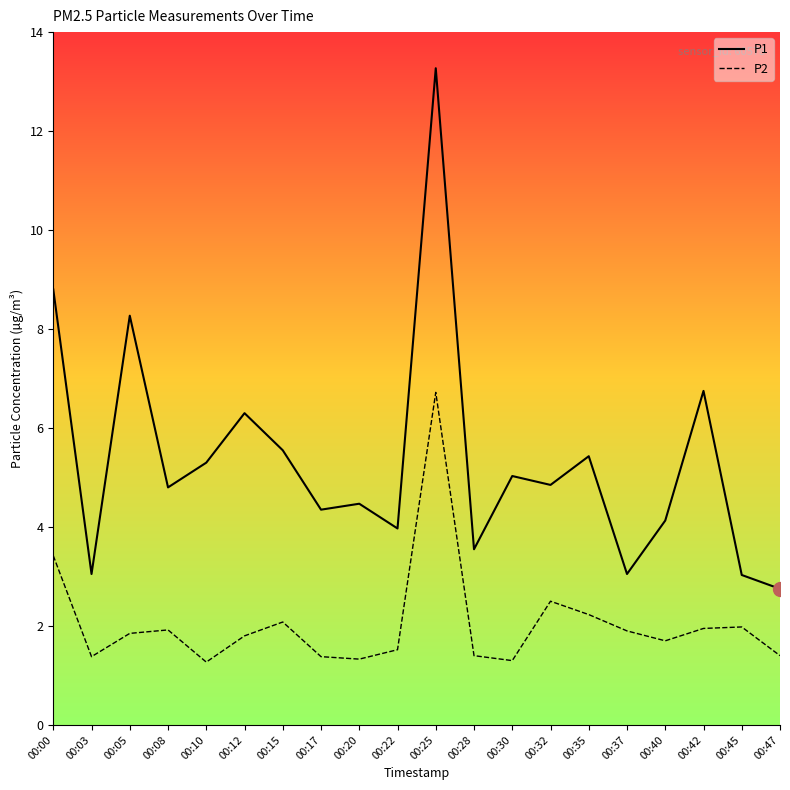

Which series changed the most between 00:25 and 00:28?

P1